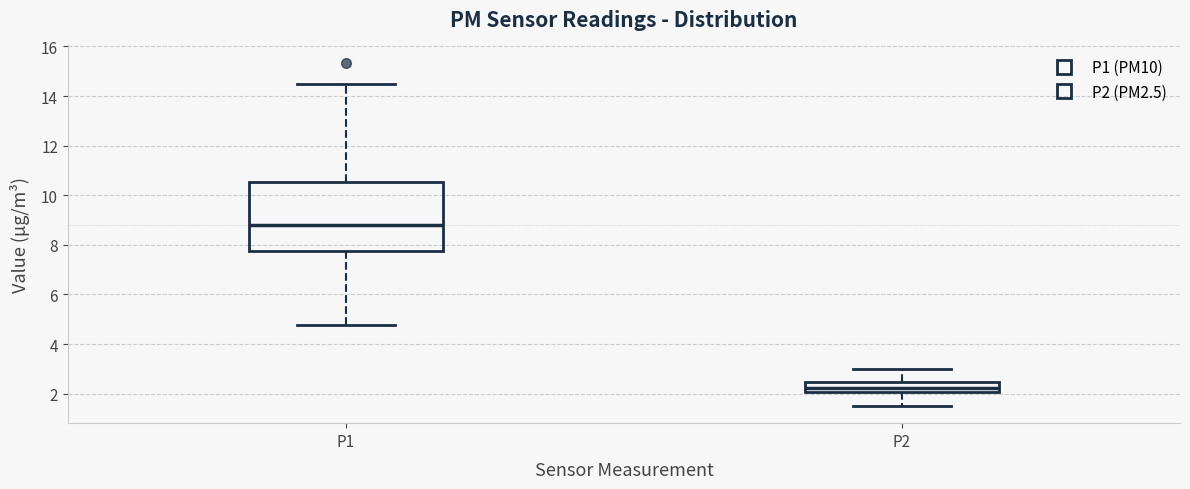

Reading left to right, transcribe this box plot: for each box, give where its median line is, the range the box spans, and where its two whiskers end, as read against the y-axis. The values are not printed on the chart, so give them approximately, as read against the axis.

P1: median 8.8, box 7.8 to 10.6, whiskers 4.8 to 14.6
P2: median 2.2, box 2.0 to 2.4, whiskers 1.6 to 3.0